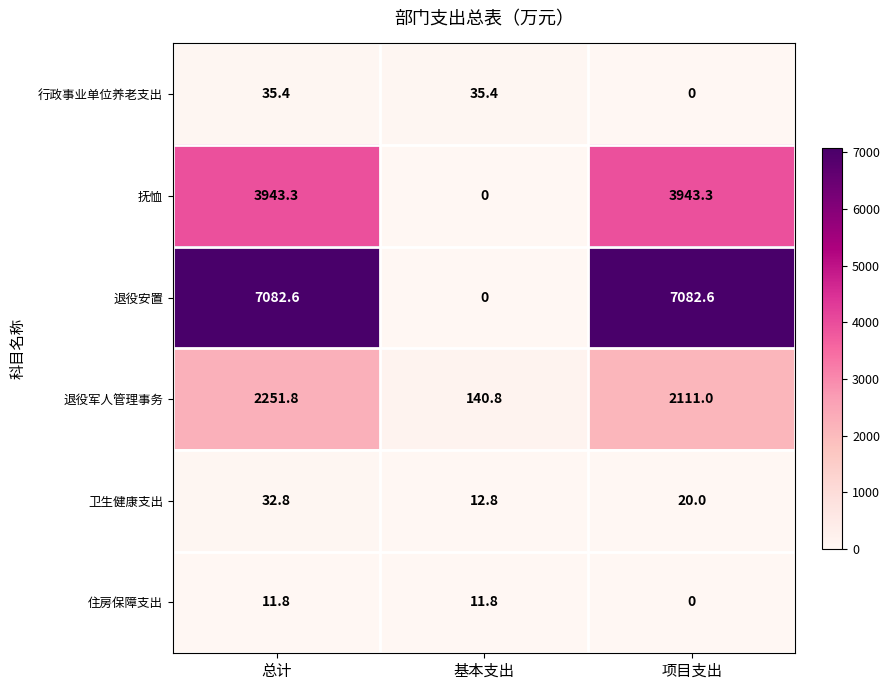

What is the difference between the highest and lowest values at 基本支出?

140.8